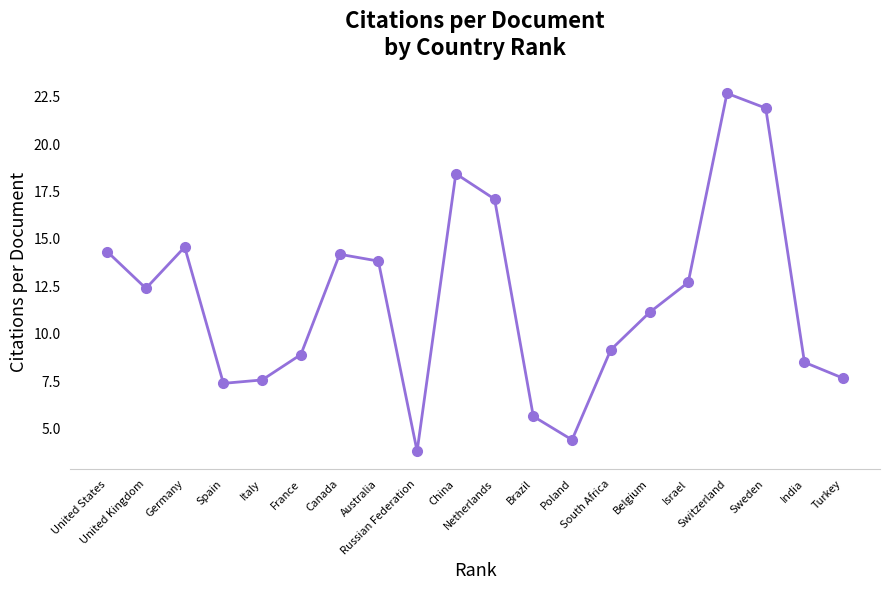

What is the difference between the maximum and minimum values?

18.9